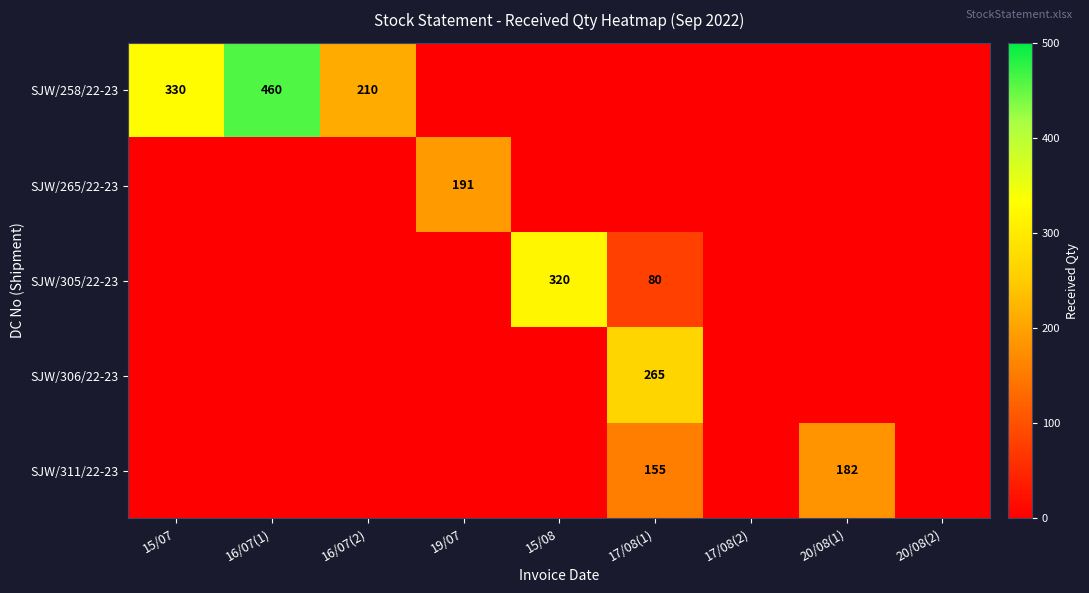

Is it true that SJW/258/22-23 equals 93 at 16/07(2)?

False